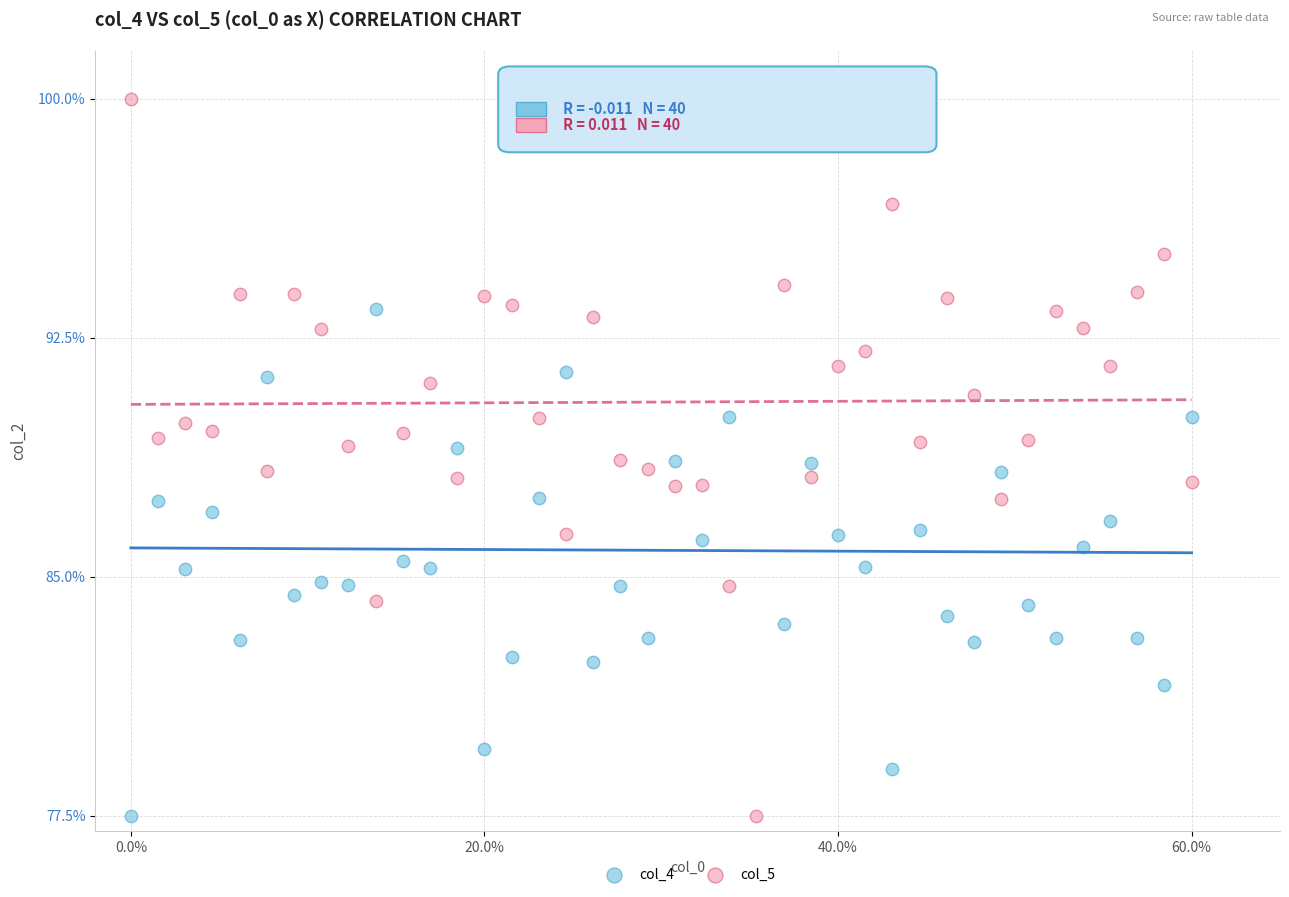

What are all the series names shown in the legend?

col_4, col_5